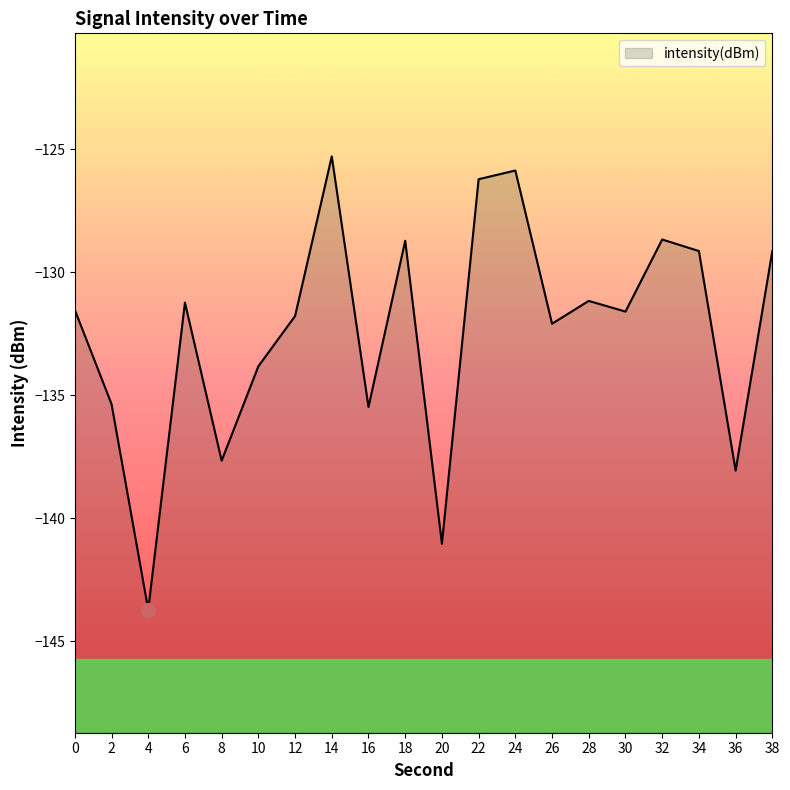

How many lines are shown in the chart?

1